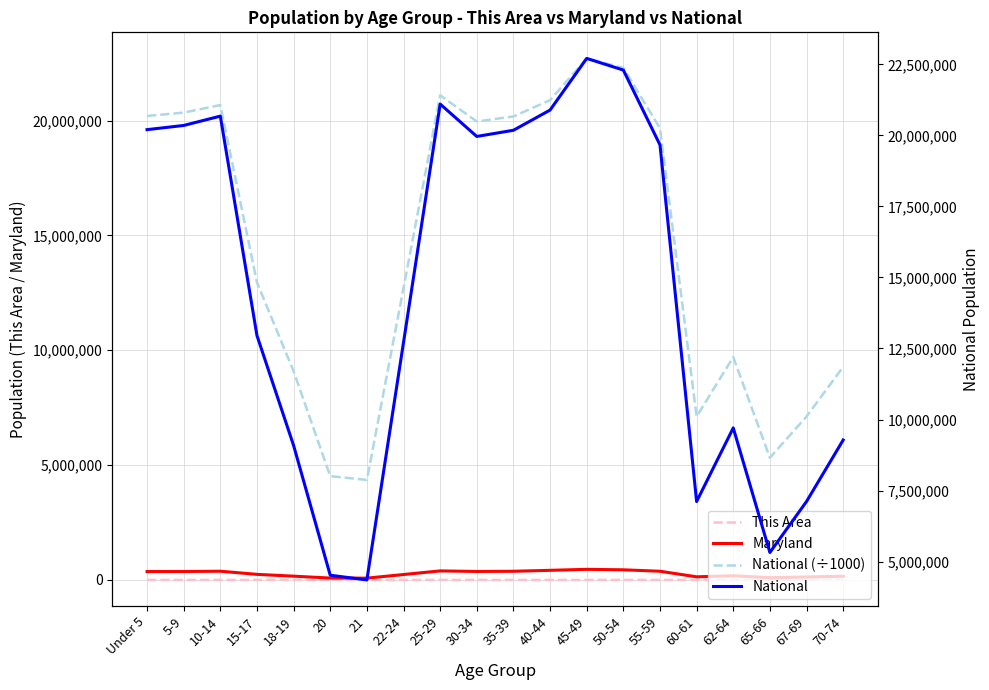

Which has a higher value, 30-34 or 45-49?

45-49